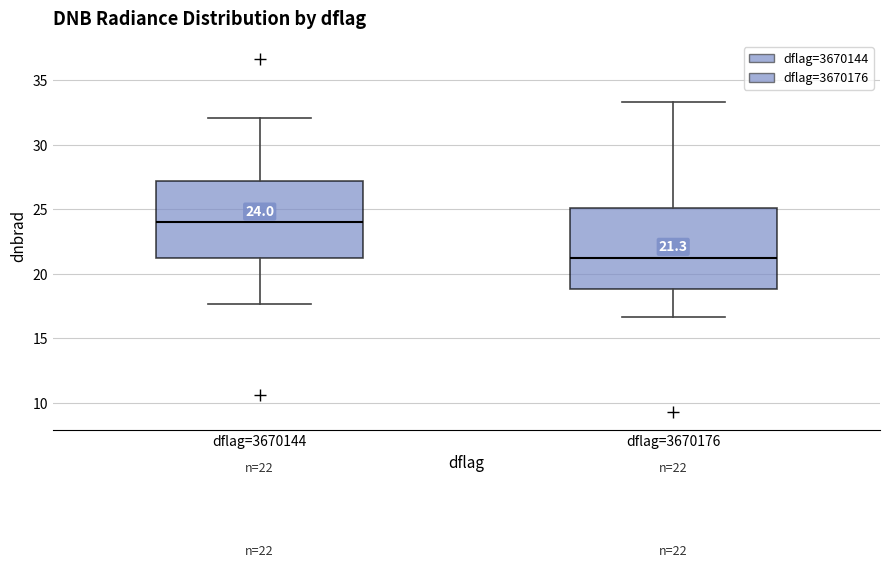

Which box has the highest median line?

dflag=3670144